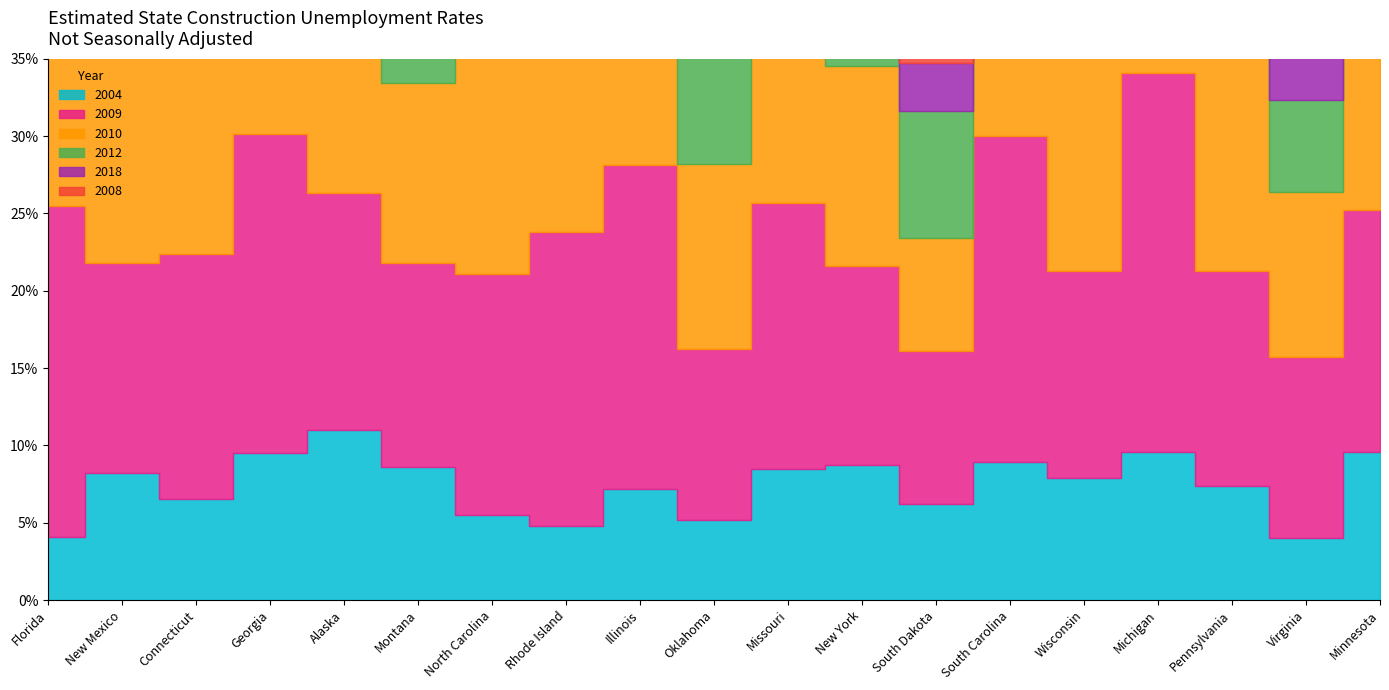

How many lines are shown in the chart?

6